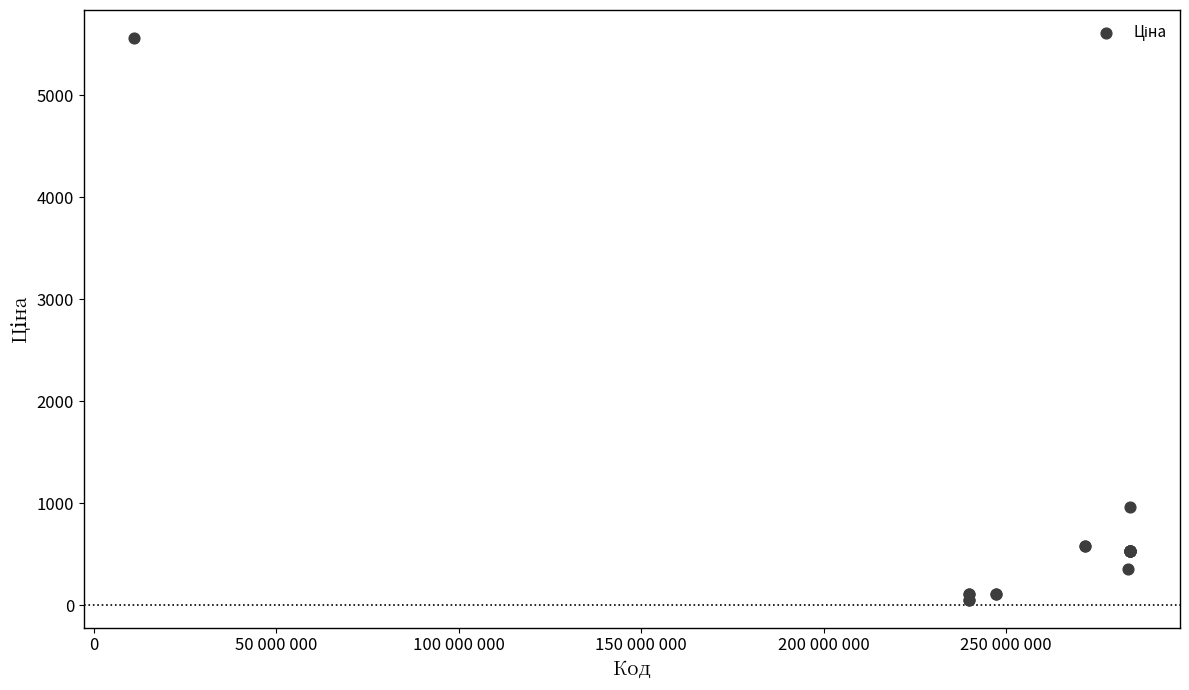

What Y value in the scatter plot is closest to 2808?

958.4